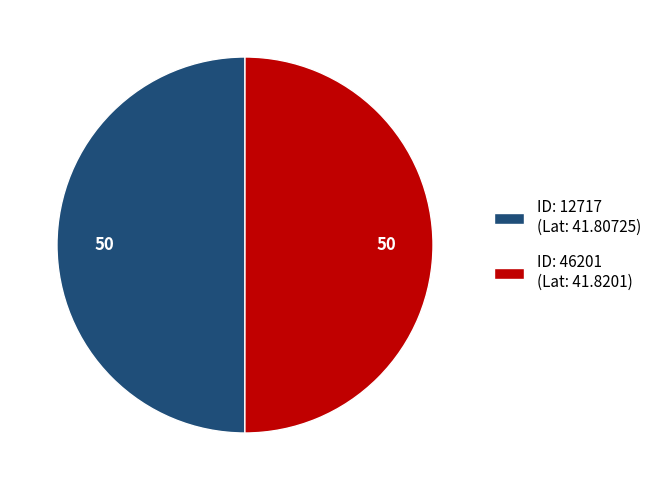

Approximately how many times larger is the value at ID: 46201 (Lat: 41.8201) compared to ID: 12717 (Lat: 41.80725)?

1.0